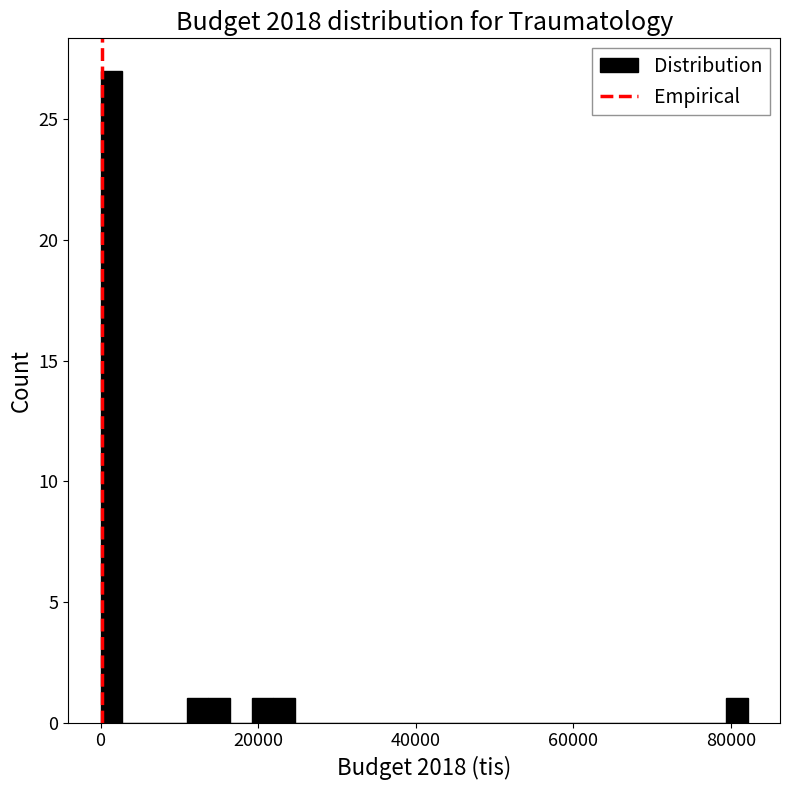

Read against the x-axis, roughly where is the centre of the tallest bar?

2000